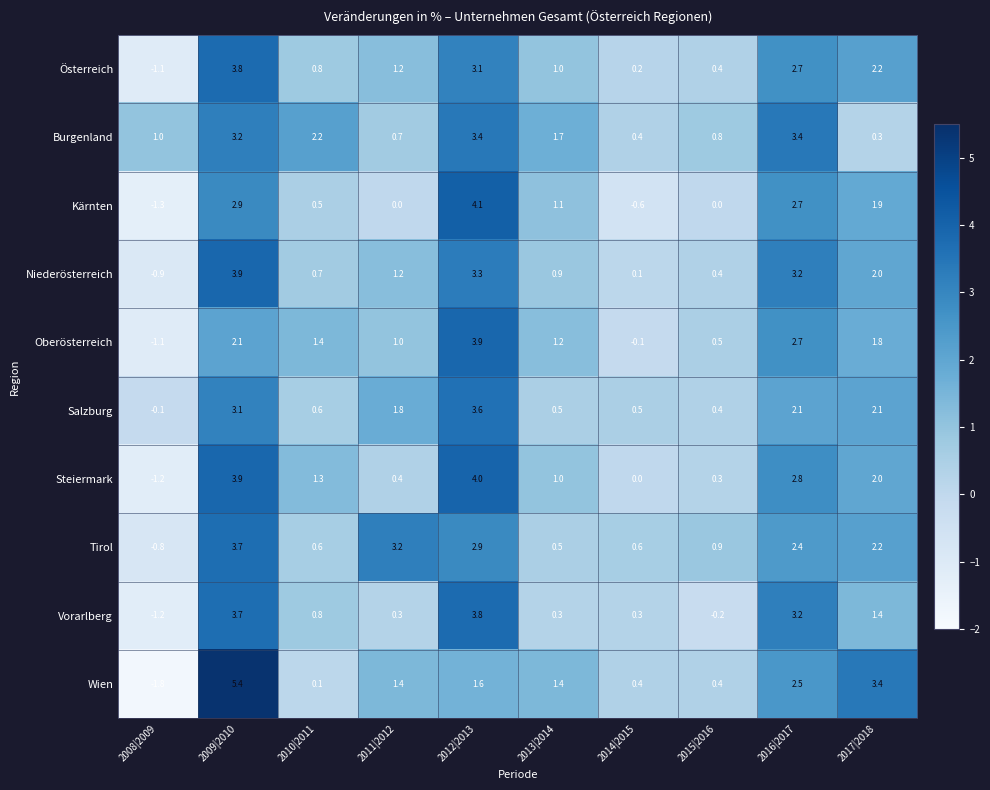

What is the difference between the second highest and minimum values in the Steiermark series?

5.1